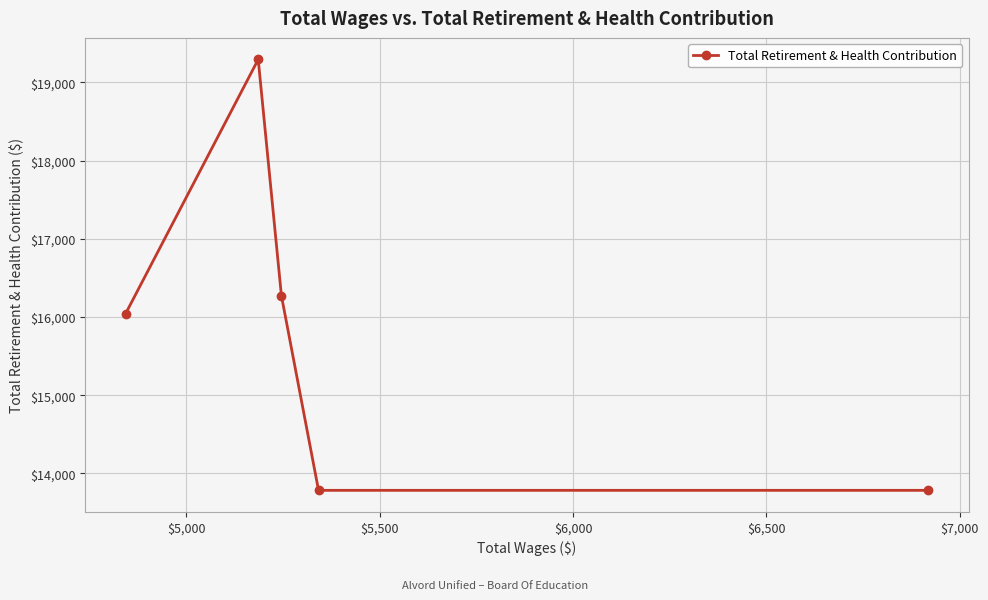

Count the number of categories in the chart.

5